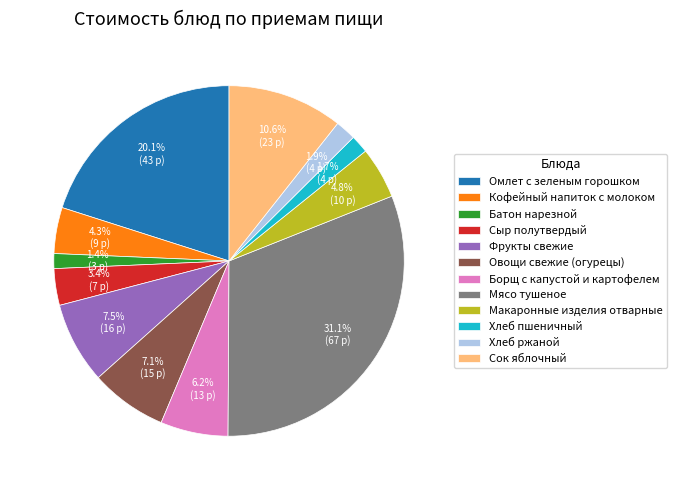

Combined, do Борщ с капустой и картофелем and Омлет с зеленым горошком account for over 50%?

No